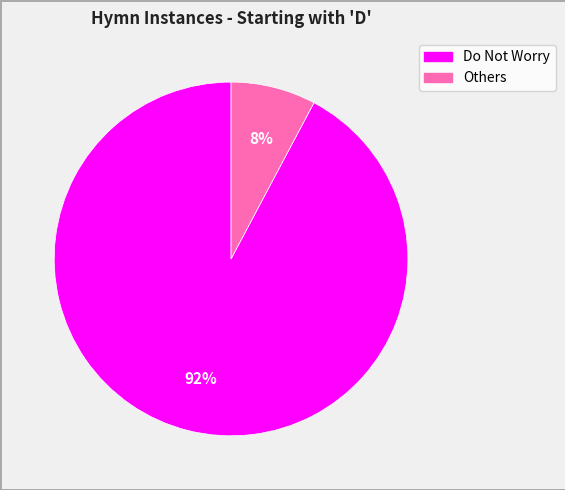

Is there any slice that represents more than half of the pie?

Yes